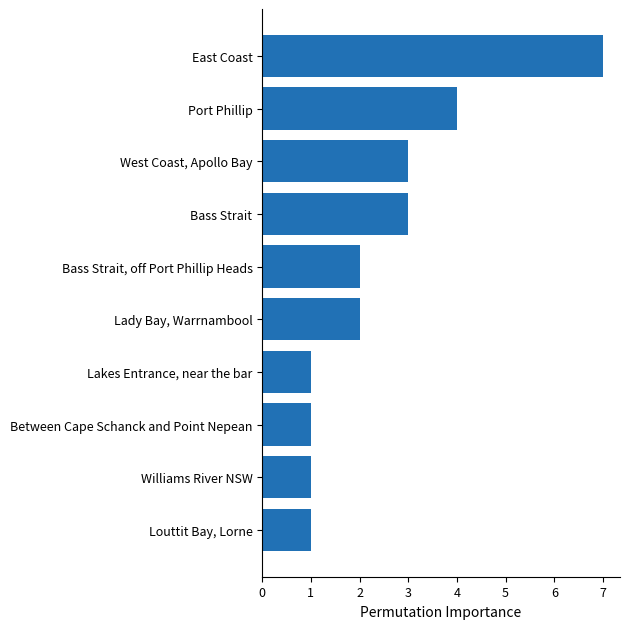

What is the difference between the second highest and minimum values?

3